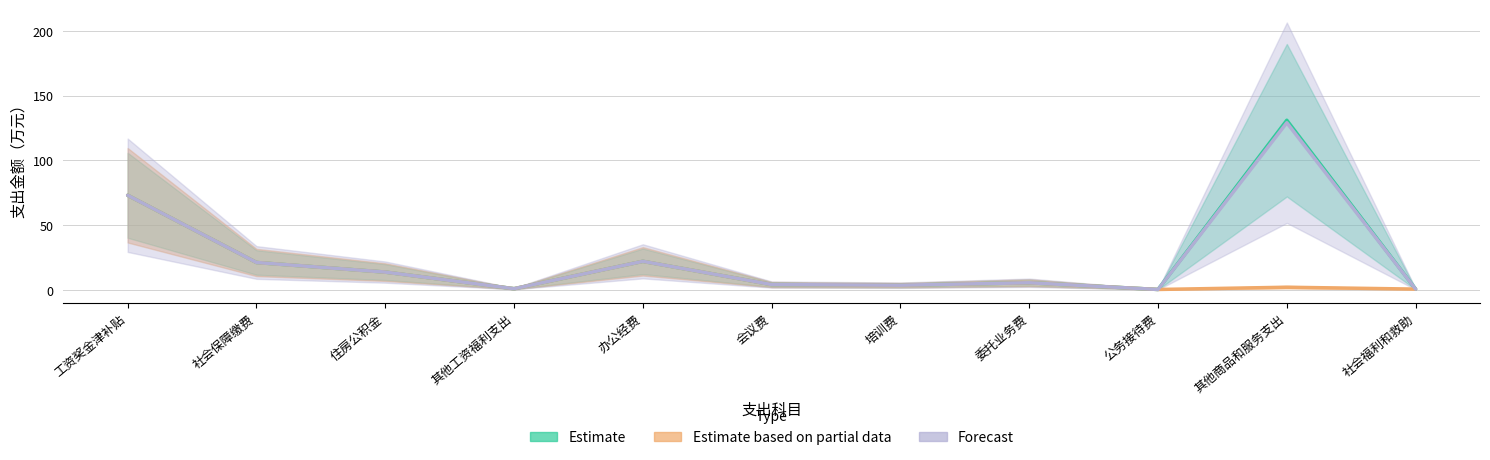

How many data points in Estimate are less than 5?

5